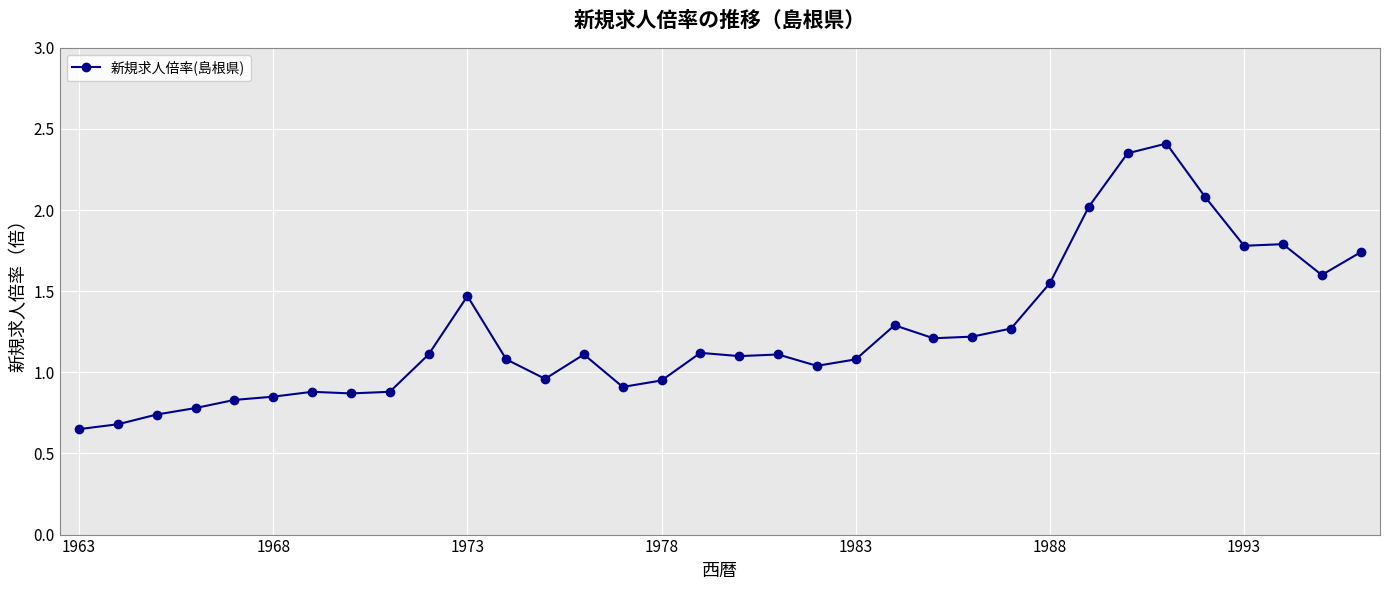

True or false: there are more than 0 points higher than both neighbors.

True